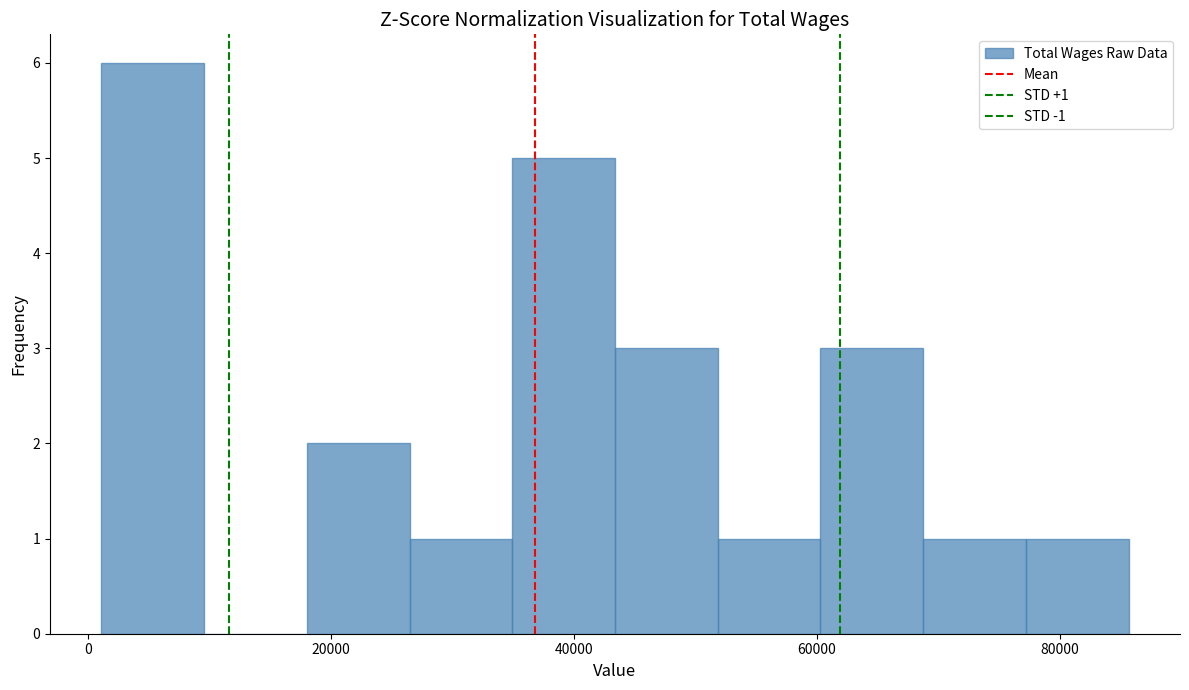

Which range on the x-axis has the tallest bar?

2000 to 10000